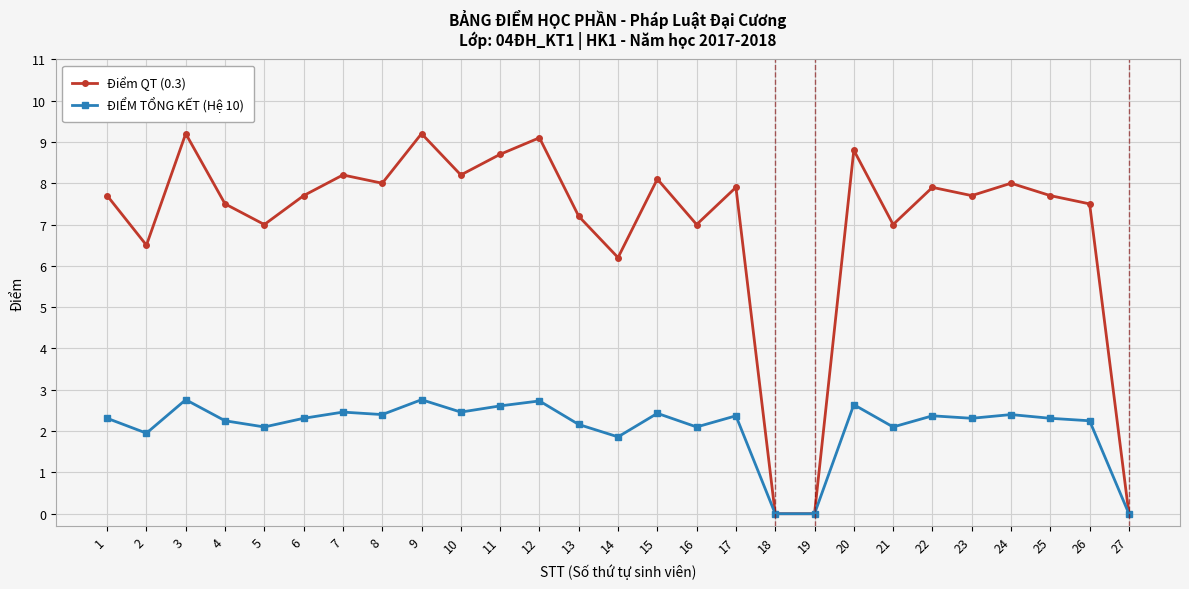

Is the value of Điểm QT (0.3) at 2 greater than the value of ĐIỂM TỔNG KẾT (Hệ 10) at 21?

Yes